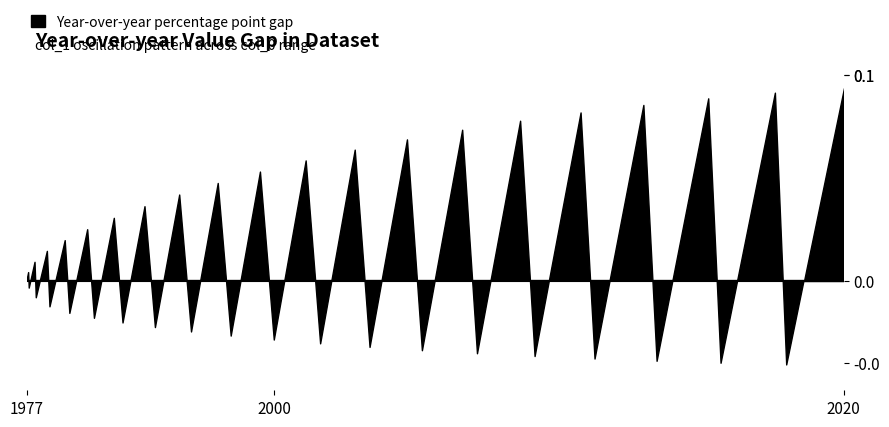

Is it true that the value at 32 is -0.0?

False